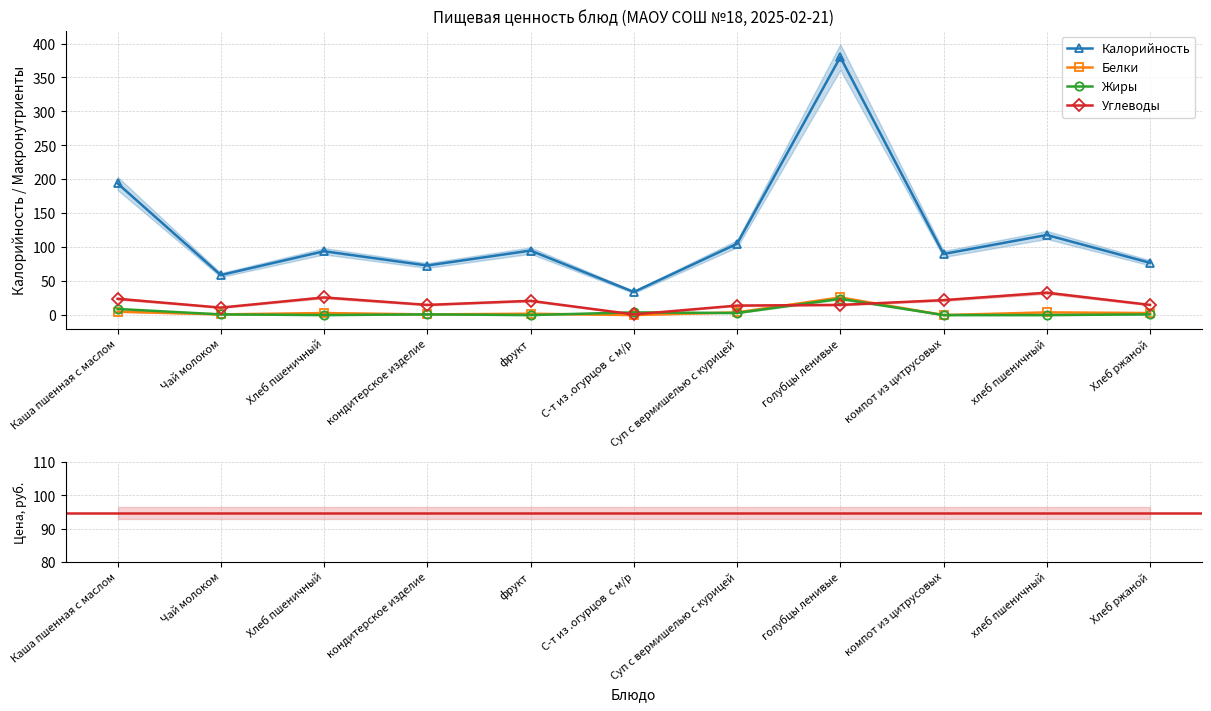

Reading right to left, transcribe all the data shown in this chart.

Калорийность: Хлеб ржаной=77	хлеб пшеничный=118	компот из цитрусовых=90	голубцы ленивые=380	Суп с вермишелью с курицей=105	С-т из .огурцов  с м/р=34	фрукт=95	кондитерское изделие=73	Хлеб пшеничный=94	Чай молоком=59	Каша пшенная с маслом=194
Белки: Хлеб ржаной=3	хлеб пшеничный=4	компот из цитрусовых=0	голубцы ленивые=26	Суп с вермишелью с курицей=4	С-т из .огурцов  с м/р=0	фрукт=2	кондитерское изделие=1	Хлеб пшеничный=3	Чай молоком=1	Каша пшенная с маслом=5
Жиры: Хлеб ржаной=1	хлеб пшеничный=0	компот из цитрусовых=0	голубцы ленивые=24	Суп с вермишелью с курицей=3	С-т из .огурцов  с м/р=4	фрукт=0	кондитерское изделие=1	Хлеб пшеничный=0	Чай молоком=1	Каша пшенная с маслом=9
Углеводы: Хлеб ржаной=15	хлеб пшеничный=33	компот из цитрусовых=22	голубцы ленивые=15	Суп с вермишелью с курицей=14	С-т из .огурцов  с м/р=1	фрукт=21	кондитерское изделие=15	Хлеб пшеничный=26	Чай молоком=11	Каша пшенная с маслом=24